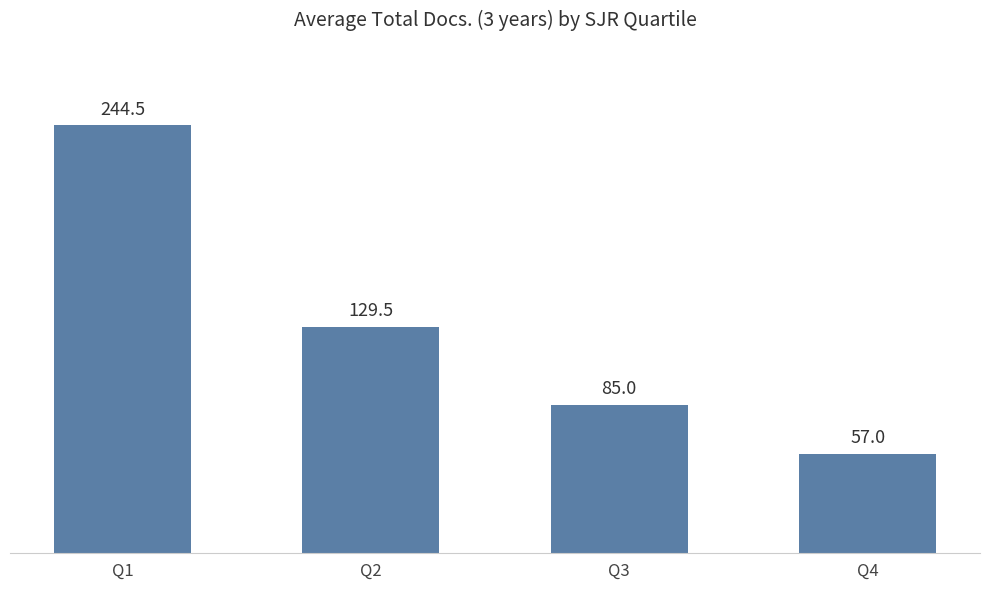

Reading left to right, list all the values displayed in this chart.

Q1=244.5	Q2=129.5	Q3=85.0	Q4=57.0